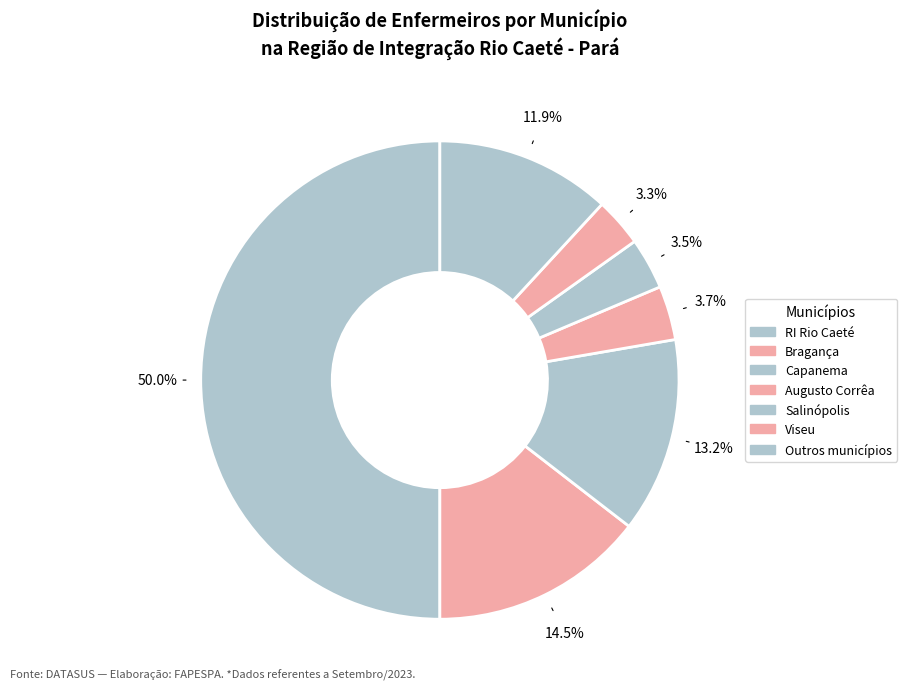

To the nearest percent, what portion does Viseu represent?

3%